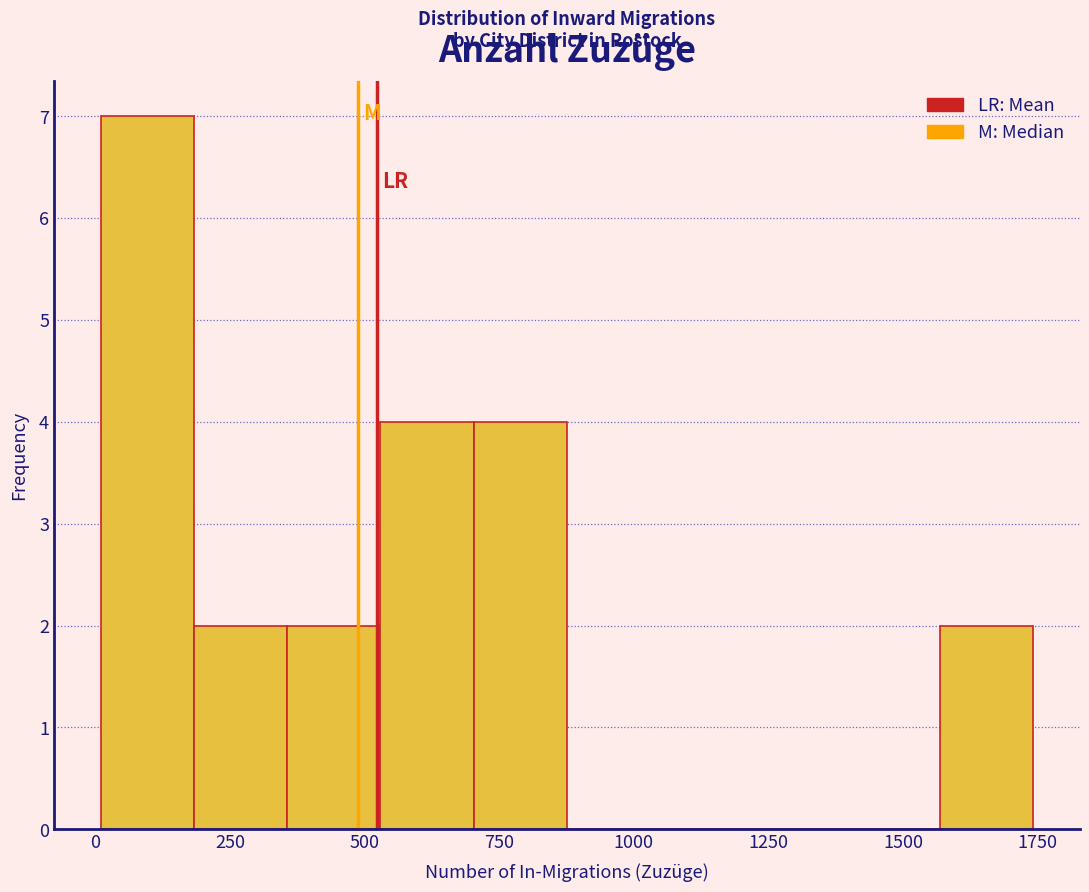

Around what value on the x-axis is the tallest bar? Give the approximate position of its centre, as read against the axis.

100